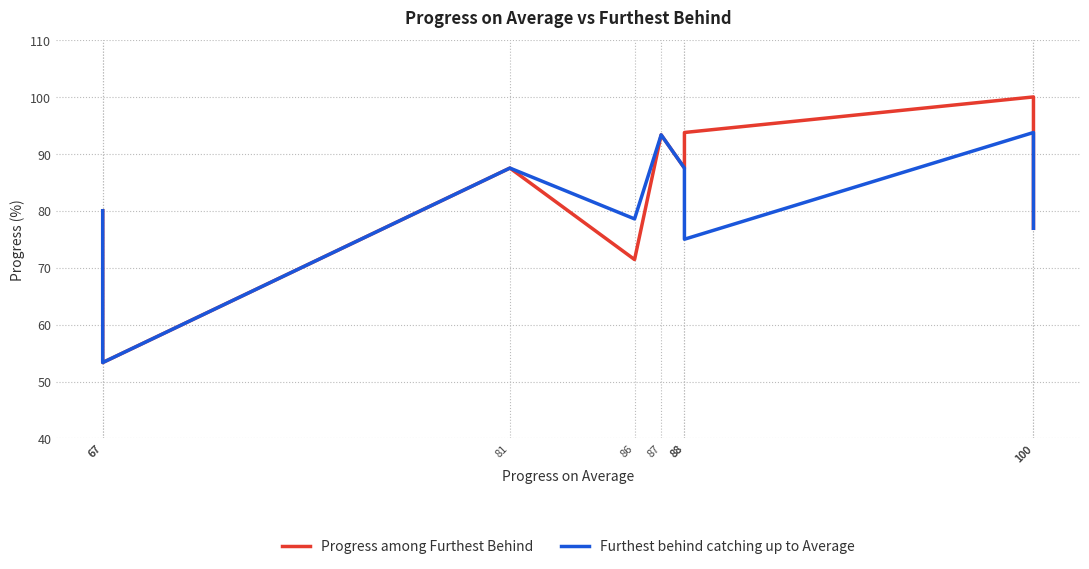

Does the chart display data point markers on the line(s)?

No